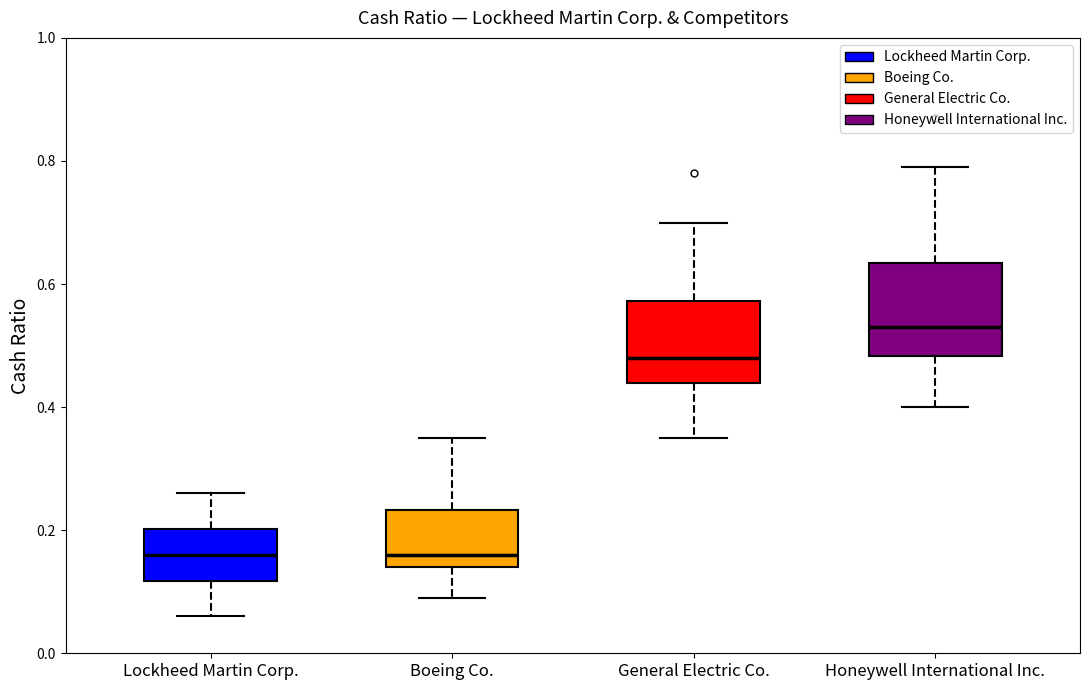

Reading left to right, transcribe this box plot: for each box, give where its median line is, the range the box spans, and where its two whiskers end, as read against the y-axis. The values are not printed on the chart, so give them approximately, as read against the axis.

Lockheed Martin Corp.: median 0.16, box 0.12 to 0.20, whiskers 0.06 to 0.26
Boeing Co.: median 0.16, box 0.14 to 0.24, whiskers 0.10 to 0.36
General Electric Co.: median 0.48, box 0.44 to 0.58, whiskers 0.36 to 0.70
Honeywell International Inc.: median 0.54, box 0.48 to 0.64, whiskers 0.40 to 0.80